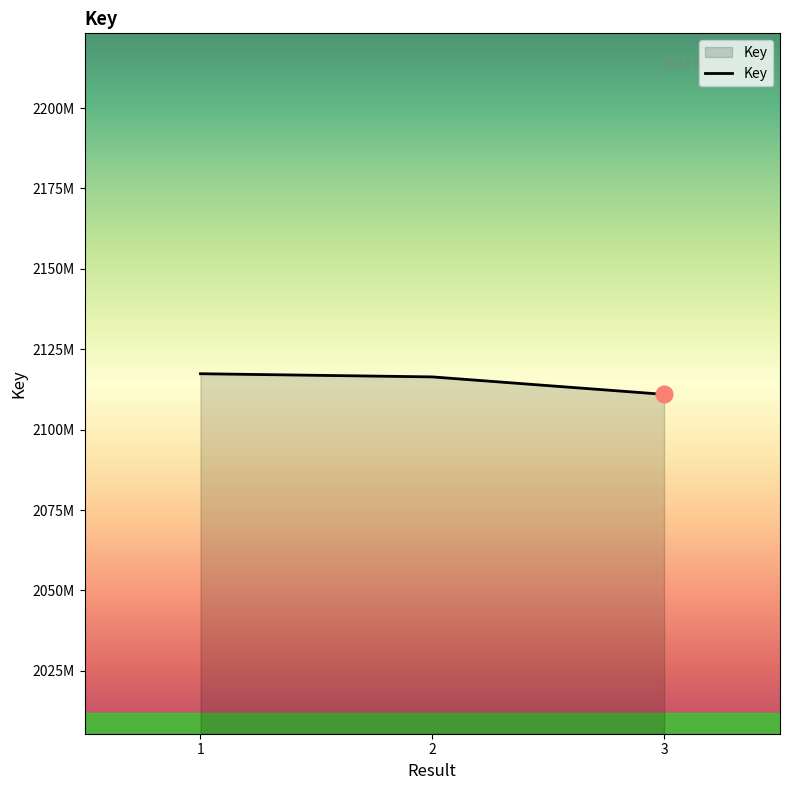

Where is the data nearest to the value 2114176414?

2